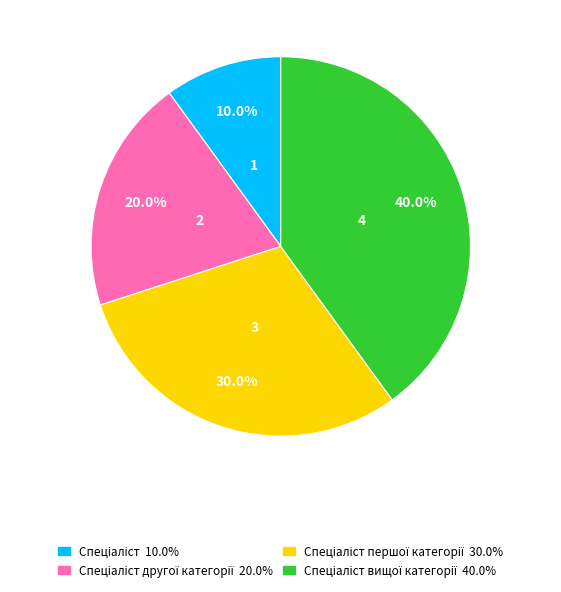

Is there a majority slice in this chart?

No